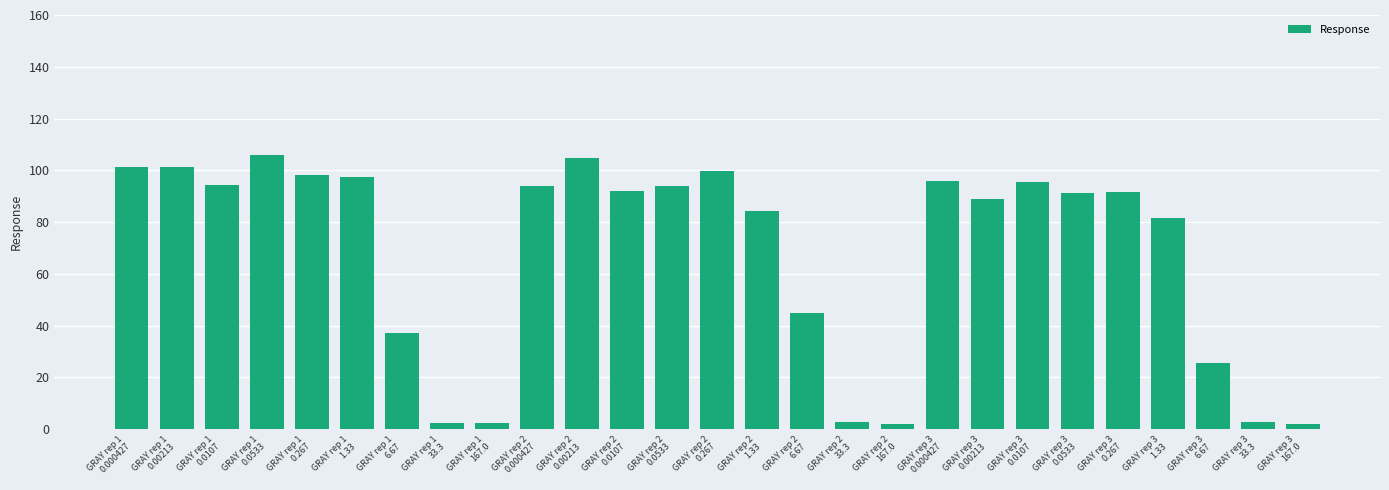

What is the difference between the maximum and minimum values?

103.8